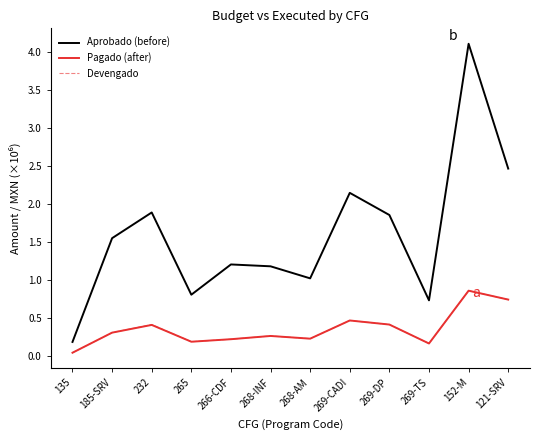

How many series are shown in this chart?

3